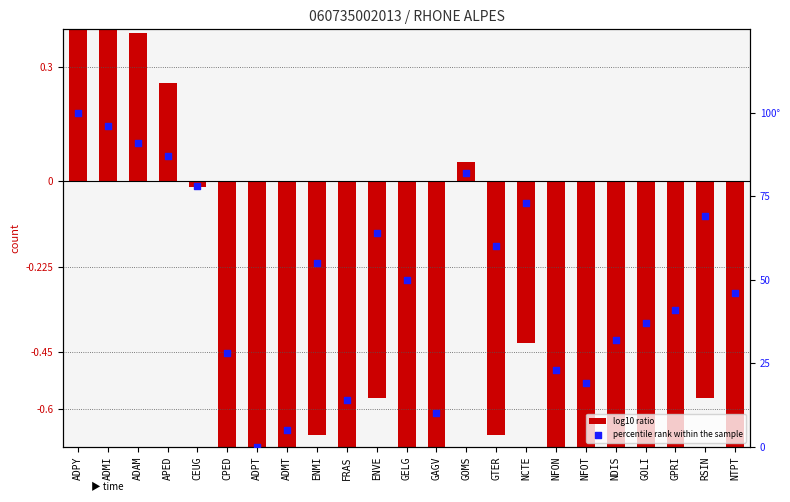

Which series has the largest total across all categories?

percentile rank within the sample